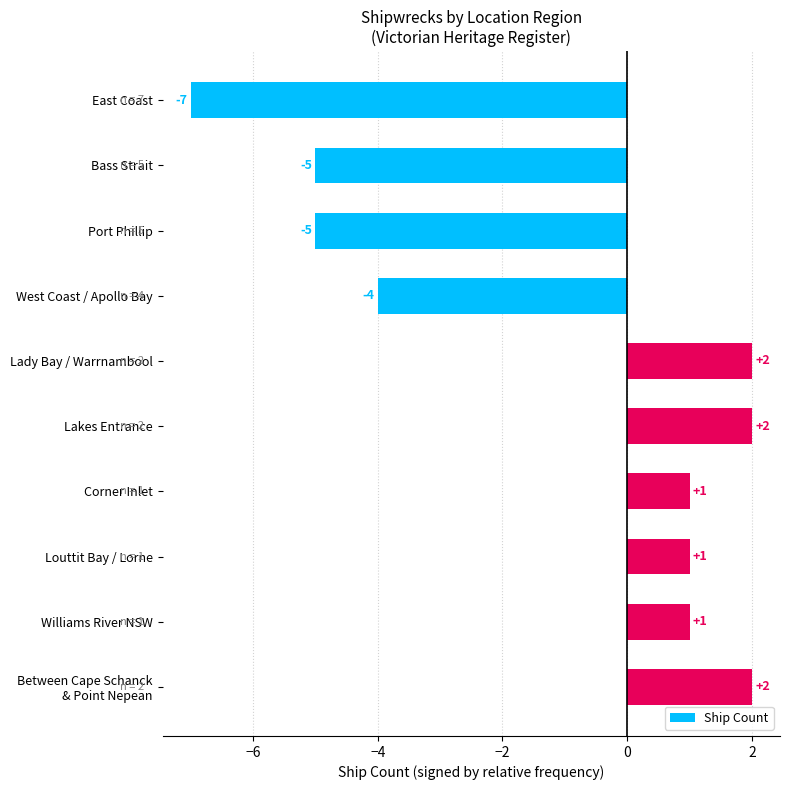

What is the value of the 4th bar from the top?

-4